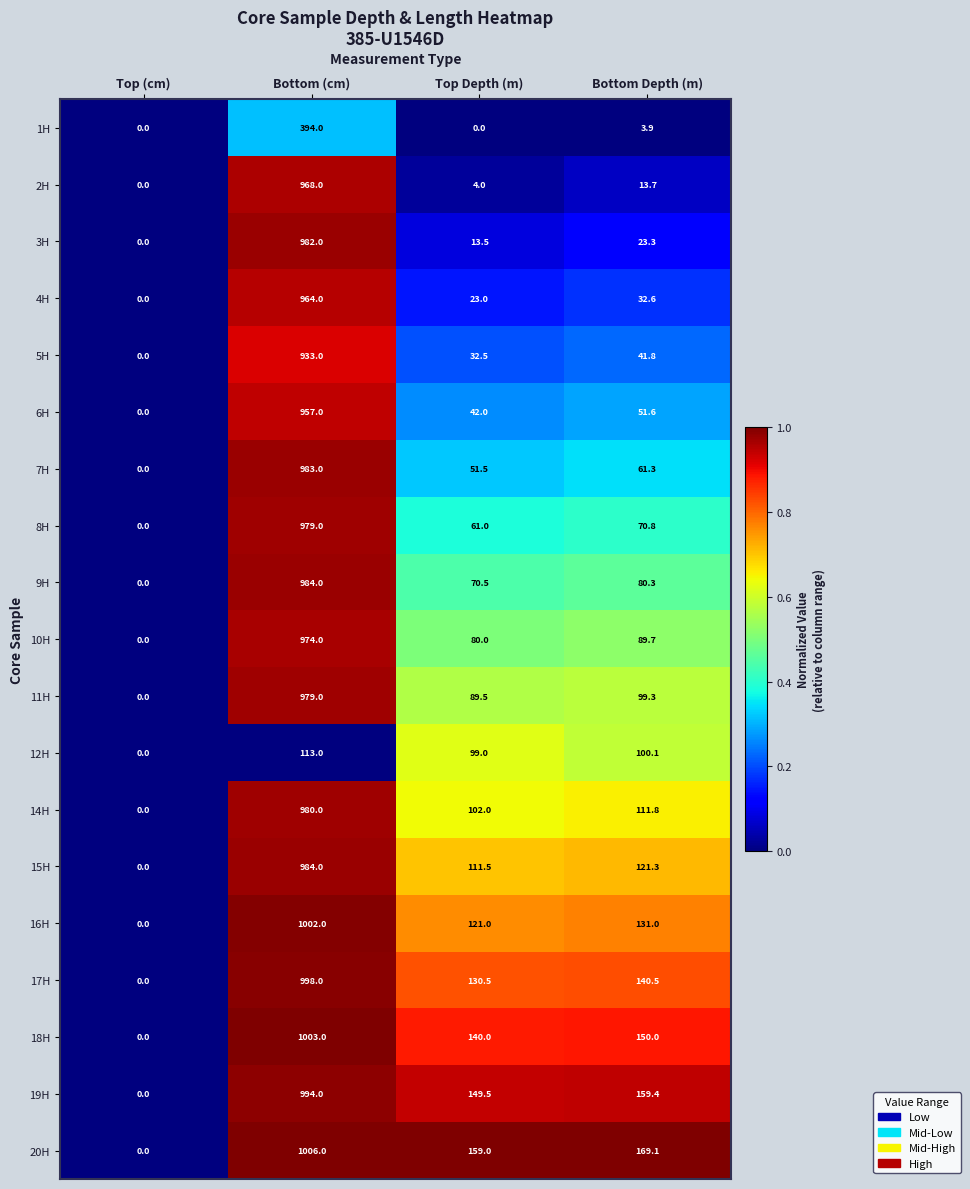

What is the greatest value displayed?

1006.0